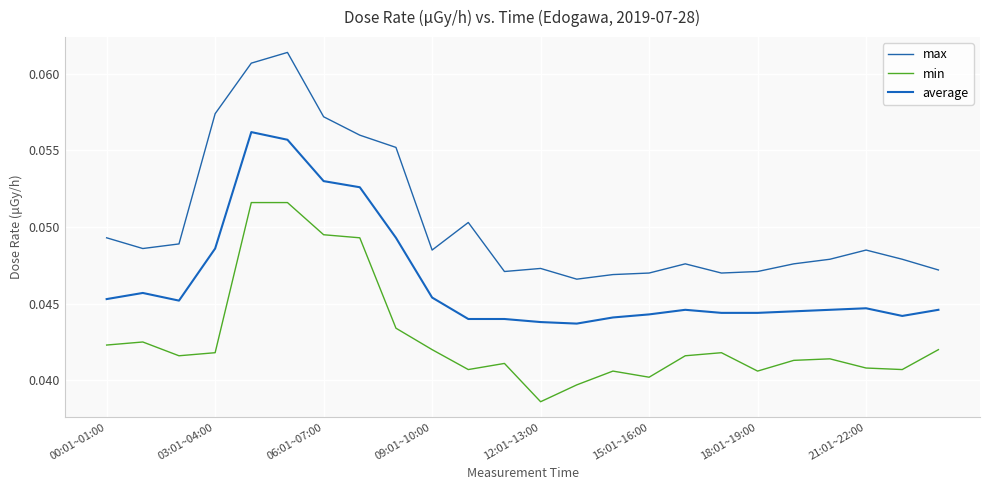

List the series in order of their overall mean, lowest first.

min, average, max